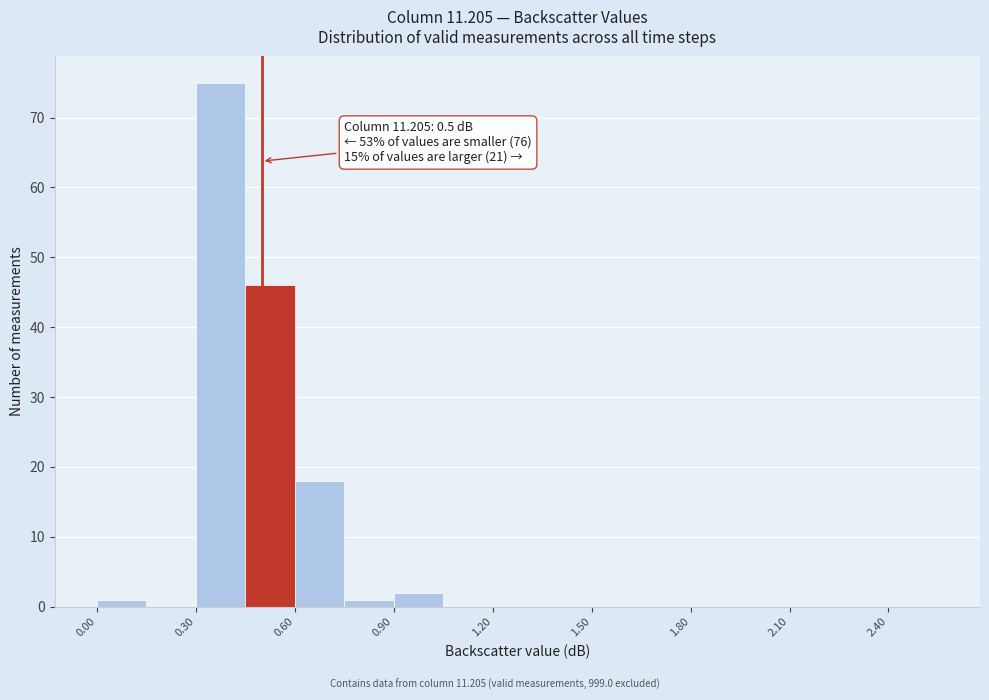

Around what value on the x-axis is the tallest bar? Give the approximate position of its centre, as read against the axis.

0.40